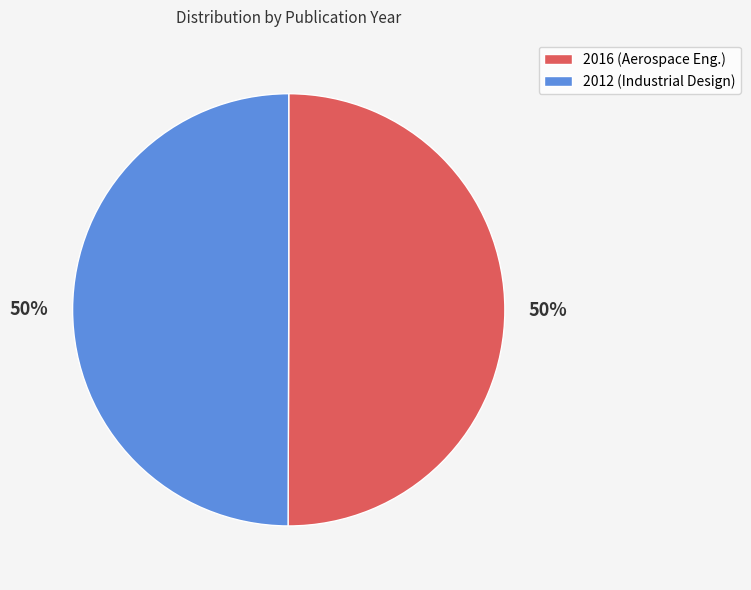

Approximately how many times larger is the value at 2012 (Industrial Design) compared to 2016 (Aerospace Eng.)?

1.0